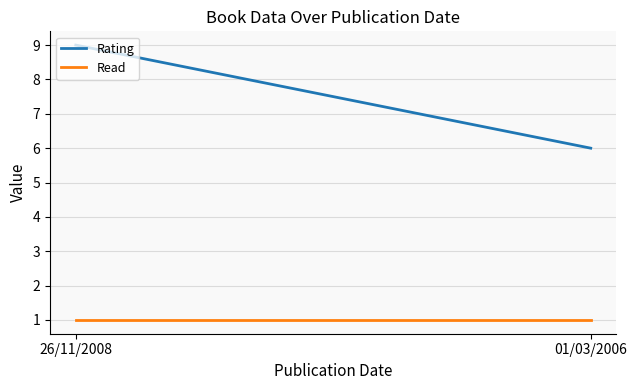

Count the Rating values in the range 6 to 9.

2